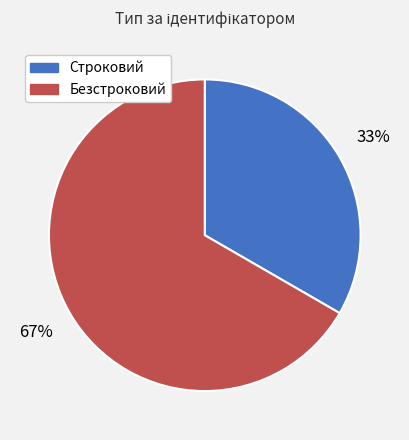

Combined, do Строковий and Безстроковий account for over 50%?

Yes